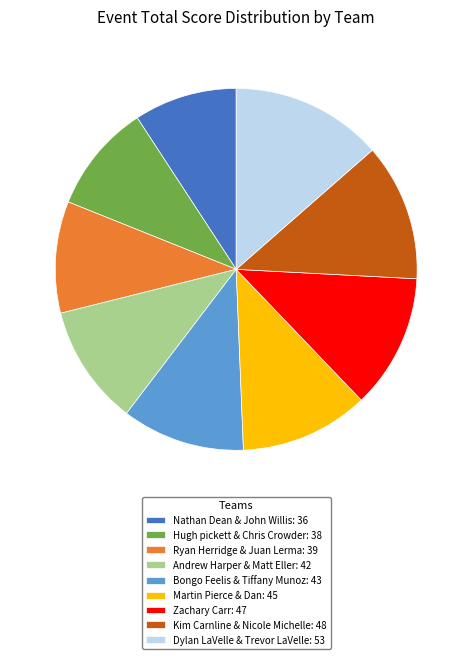

Approximately how many times larger is the value at Zachary Carr: 47 compared to Andrew Harper & Matt Eller: 42?

1.1